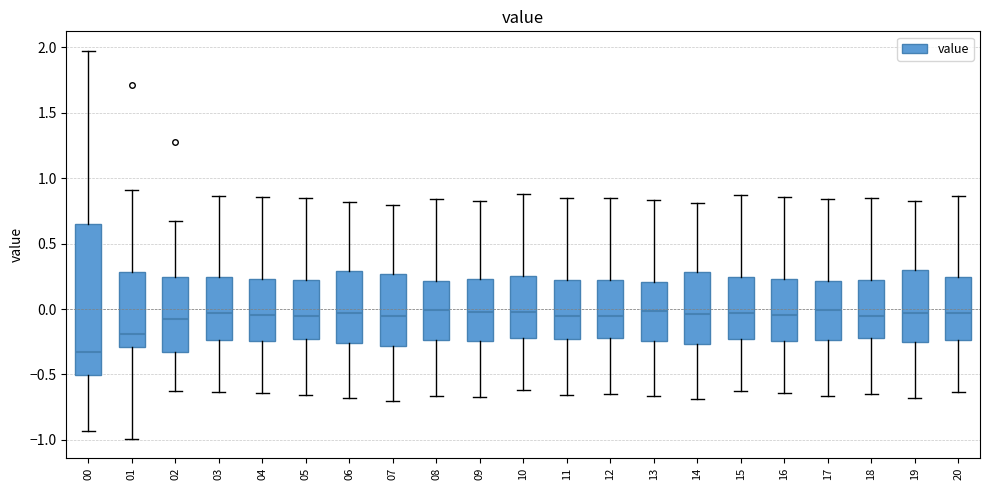

Reading left to right, transcribe this box plot: for each box, give where its median line is, the range the box spans, and where its two whiskers end, as read against the y-axis. The values are not printed on the chart, so give them approximately, as read against the axis.

00: median -0.35, box -0.50 to 0.65, whiskers -0.95 to 1.95
01: median -0.20, box -0.30 to 0.30, whiskers -1.00 to 0.90
02: median -0.10, box -0.35 to 0.25, whiskers -0.65 to 0.65
03: median -0.05, box -0.25 to 0.25, whiskers -0.65 to 0.85
04: median -0.05, box -0.25 to 0.25, whiskers -0.65 to 0.85
05: median -0.05, box -0.25 to 0.20, whiskers -0.65 to 0.85
06: median -0.05, box -0.25 to 0.30, whiskers -0.70 to 0.80
07: median -0.05, box -0.30 to 0.25, whiskers -0.70 to 0.80
08: median 0.00, box -0.25 to 0.20, whiskers -0.65 to 0.85
09: median 0.00, box -0.25 to 0.25, whiskers -0.65 to 0.85
10: median 0.00, box -0.20 to 0.25, whiskers -0.60 to 0.90
11: median -0.05, box -0.25 to 0.20, whiskers -0.65 to 0.85
12: median -0.05, box -0.20 to 0.25, whiskers -0.65 to 0.85
13: median 0.00, box -0.25 to 0.20, whiskers -0.65 to 0.85
14: median -0.05, box -0.25 to 0.30, whiskers -0.70 to 0.80
15: median -0.05, box -0.25 to 0.25, whiskers -0.65 to 0.85
16: median -0.05, box -0.25 to 0.25, whiskers -0.65 to 0.85
17: median 0.00, box -0.25 to 0.20, whiskers -0.65 to 0.85
18: median -0.05, box -0.20 to 0.25, whiskers -0.65 to 0.85
19: median -0.05, box -0.25 to 0.30, whiskers -0.70 to 0.80
20: median -0.05, box -0.25 to 0.25, whiskers -0.65 to 0.85